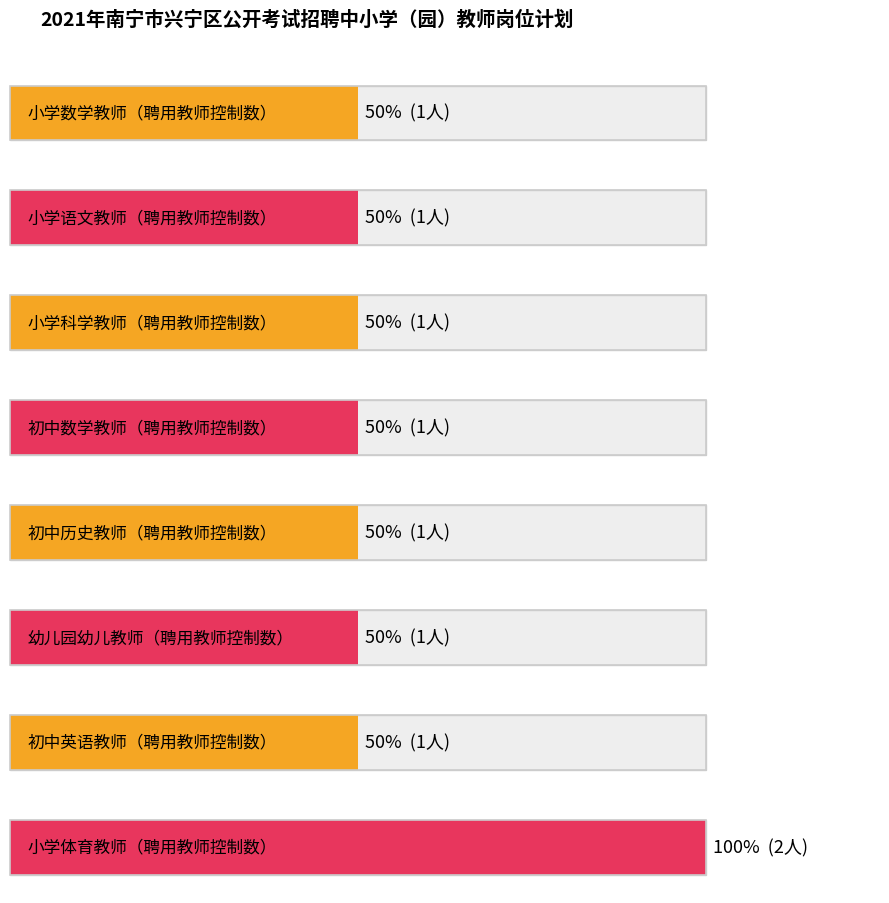

Reading left to right, list all the values displayed in this chart.

招聘人数: 1	1	1	1	1	1	1	2
最大招聘人数: 2	2	2	2	2	2	2	2